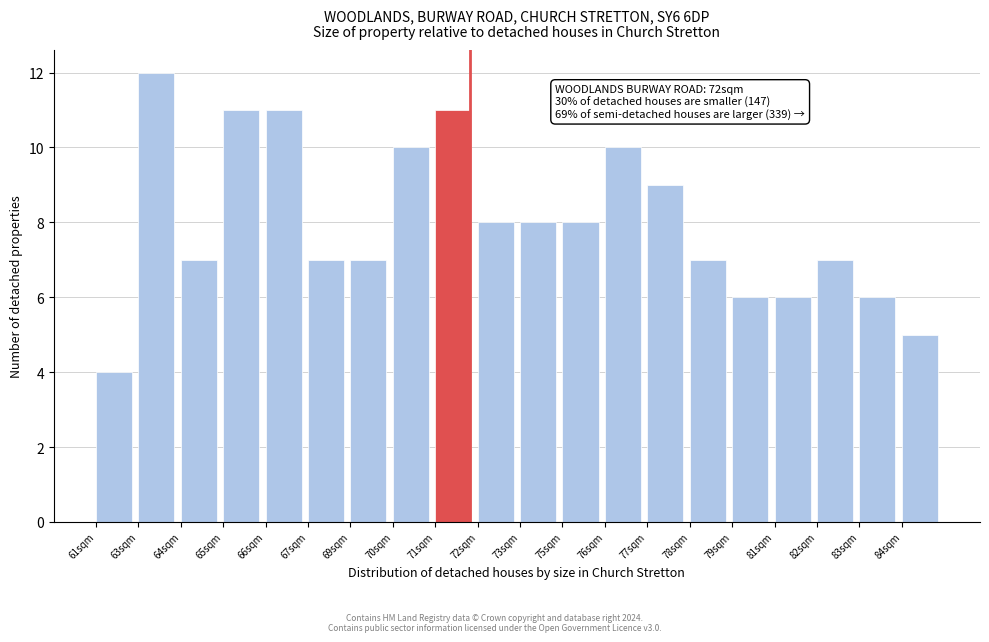

Reading right to left, transcribe all the data shown in this chart.

84sqm=5	83sqm=6	82sqm=7	81sqm=6	79sqm=6	78sqm=7	77sqm=9	76sqm=10	75sqm=8	73sqm=8	72sqm=8	71sqm=11	70sqm=10	69sqm=7	67sqm=7	66sqm=11	65sqm=11	64sqm=7	63sqm=12	61sqm=4